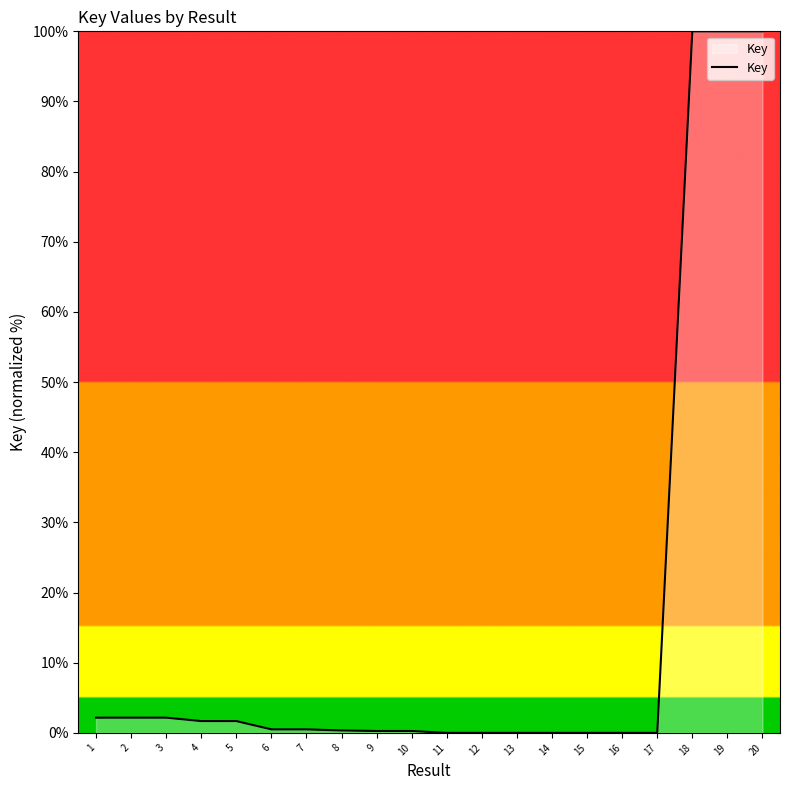

What is the ratio of the value at 18 to the value at 4?

59.5